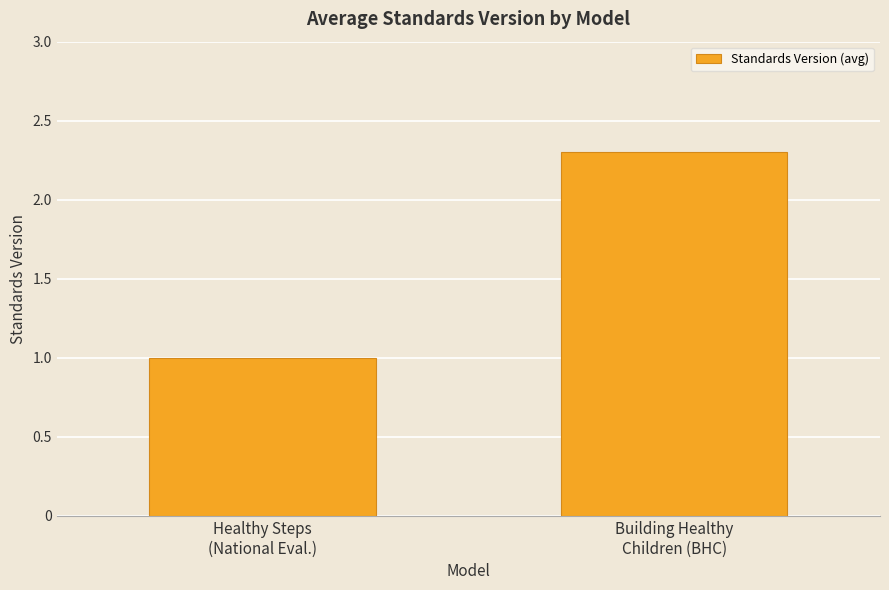

Which has a higher value, Healthy Steps
(National Eval.) or Building Healthy
Children (BHC)?

Building Healthy
Children (BHC)